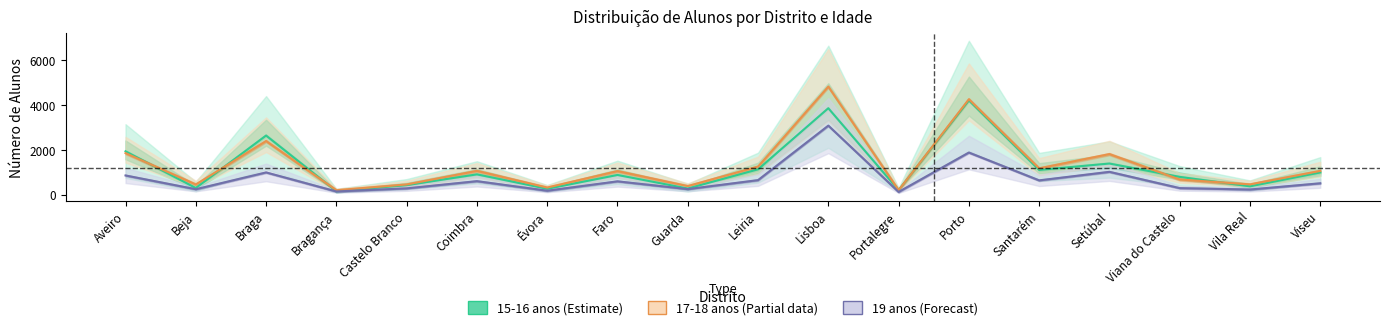

What is the value of the 19 anos (Forecast) point at the 10th from the left?

642